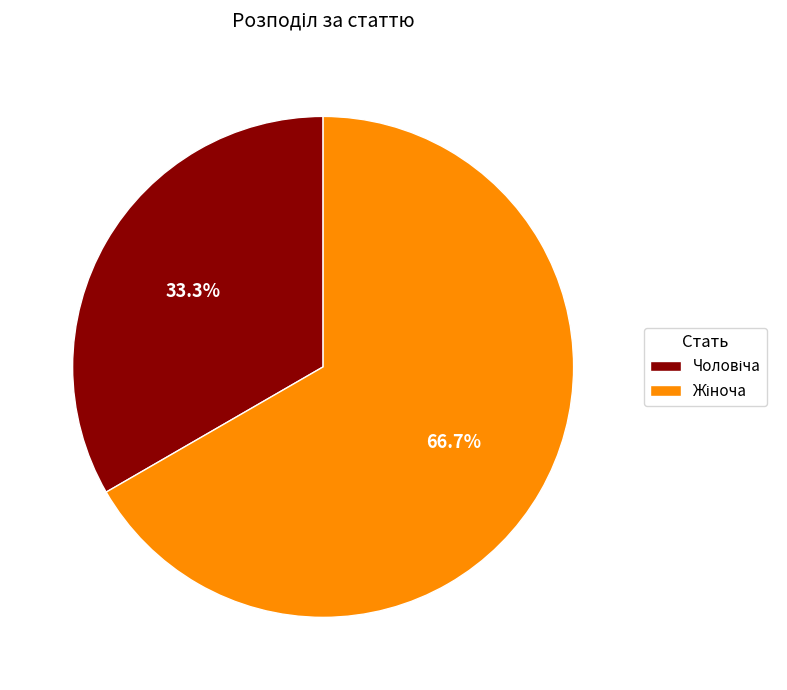

To the nearest percent, what is the difference between the largest and smallest slice percentages?

33%